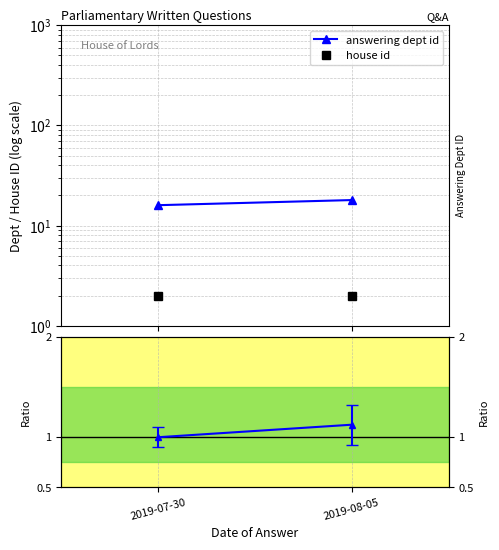

Which has a higher value, 2019-08-05 or 2019-07-30?

2019-08-05